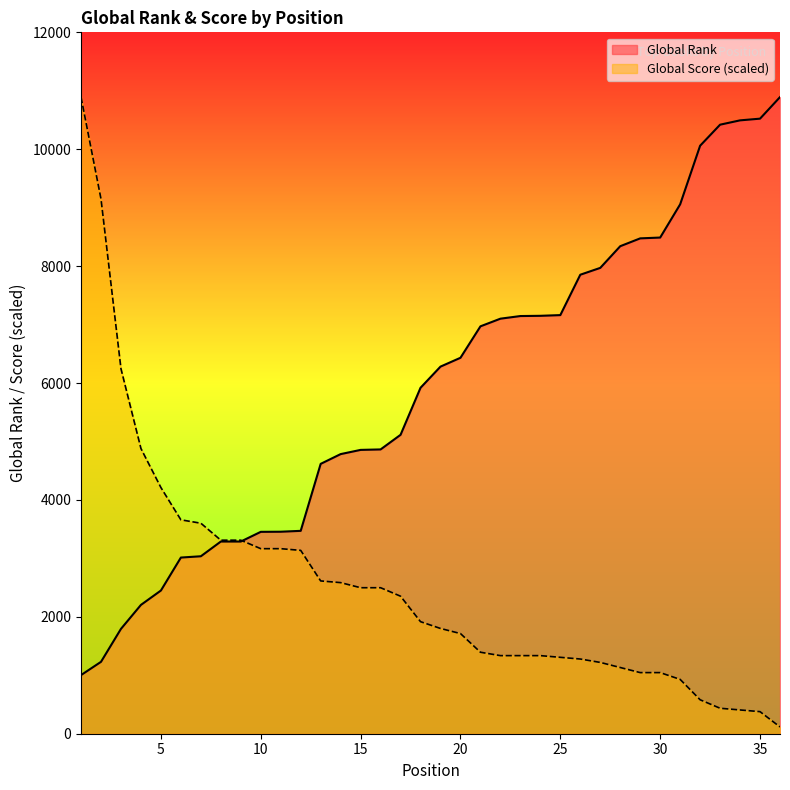

List the series in order of their overall mean, highest first.

Global Rank, Global Score (scaled)